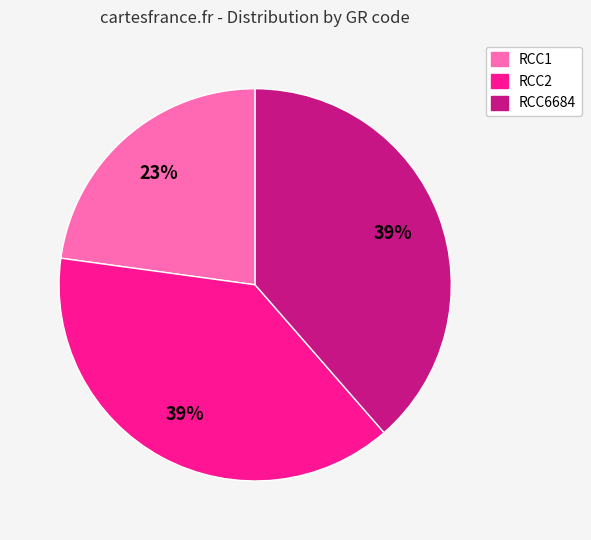

Is there a majority slice in this chart?

No